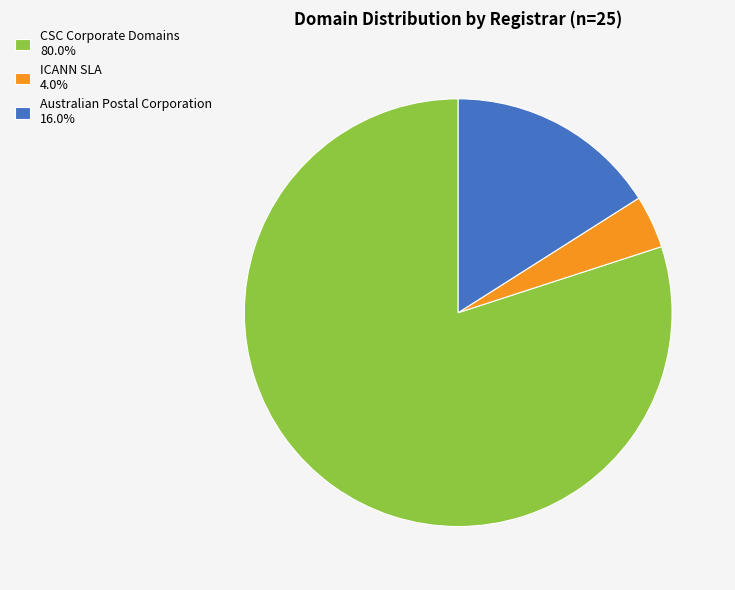

Which category has the biggest portion of the pie?

CSC Corporate Domains